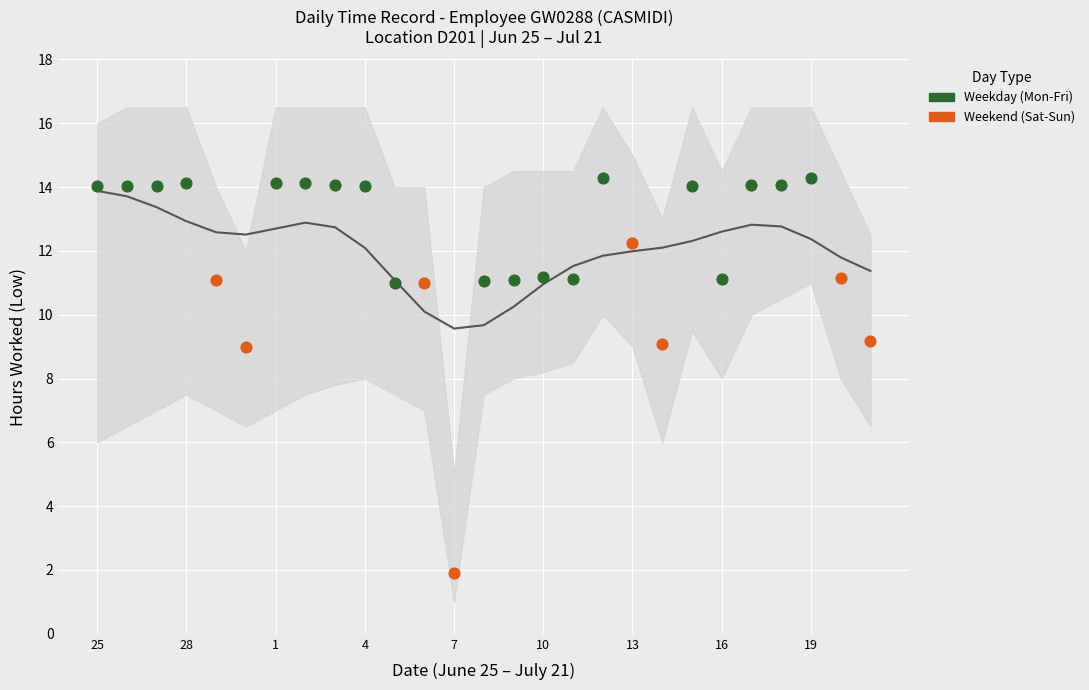

Which series has the widest spread of Y values?

Weekend (Sat-Sun)